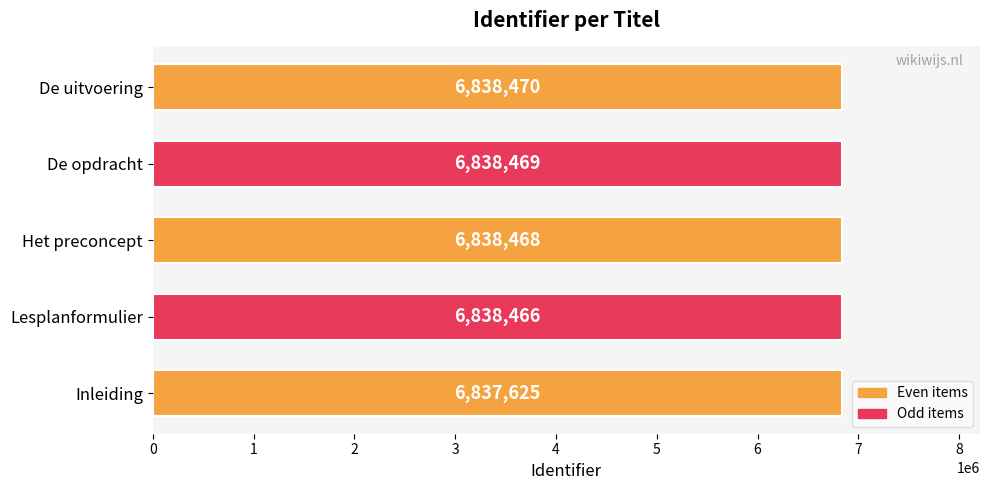

At which label is the value closest to 6838047?

Lesplanformulier